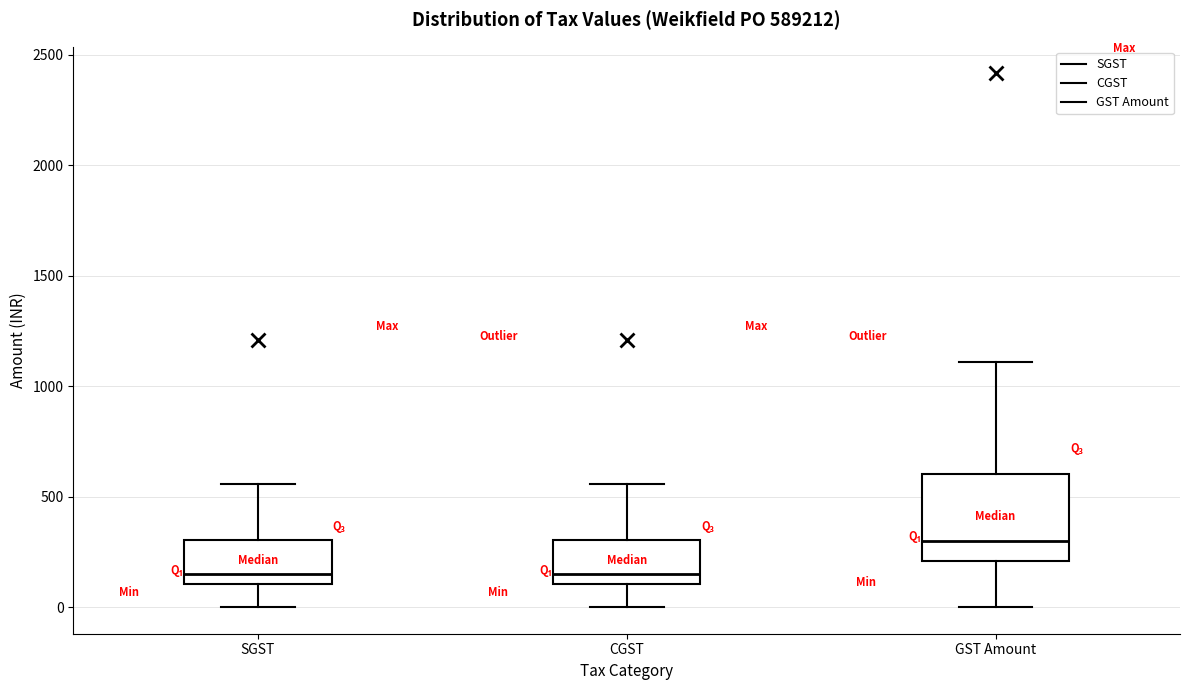

Which box's median line is the highest?

GST Amount